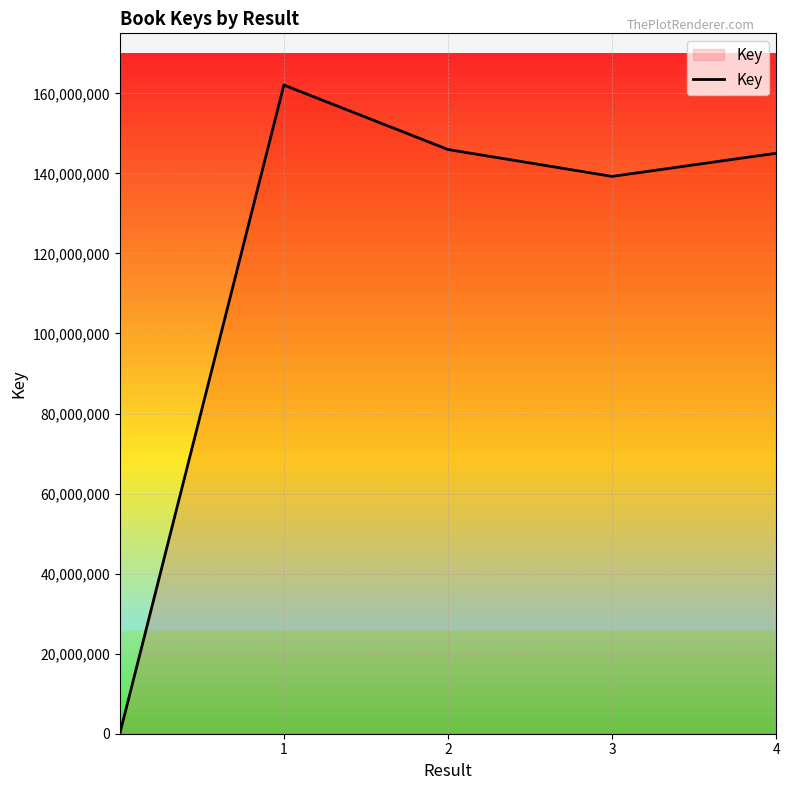

How many distinct data groups are displayed?

1